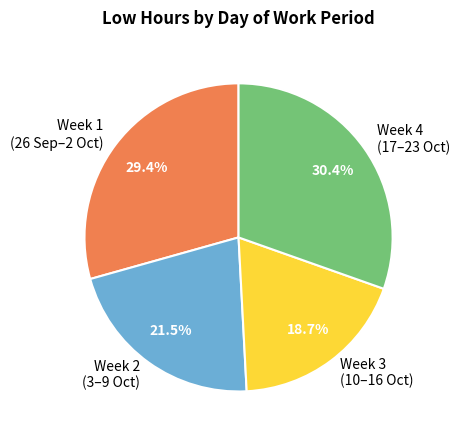

To the nearest percent, what is the average slice percentage?

25%